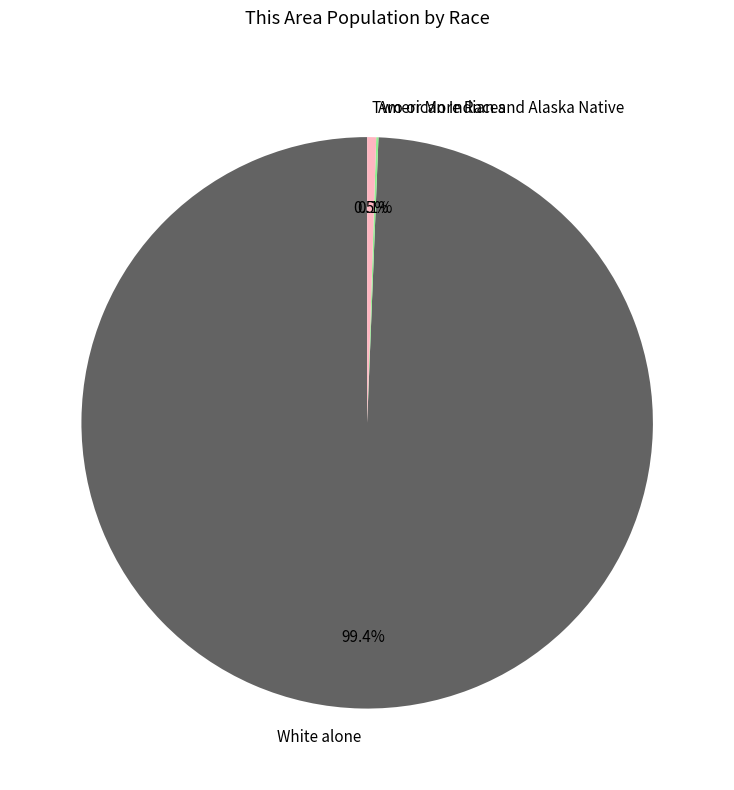

Which slice is the largest?

White alone